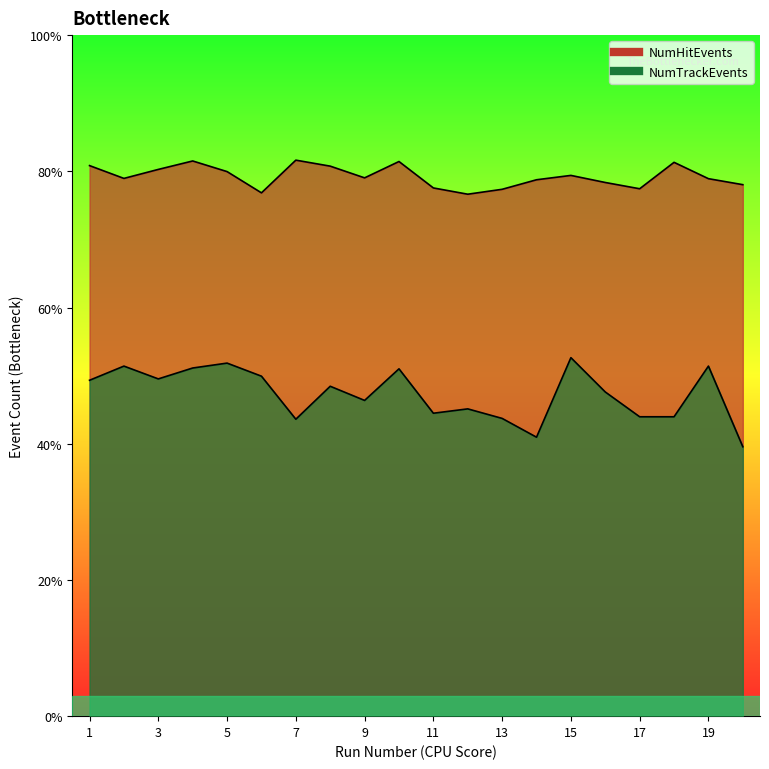

What is the sum of the NumHitEvents values at 10 and 14?

13005